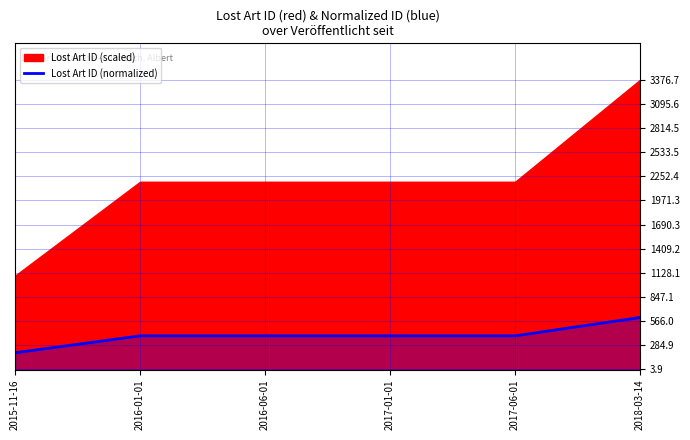

What is the greatest value displayed?

607.8